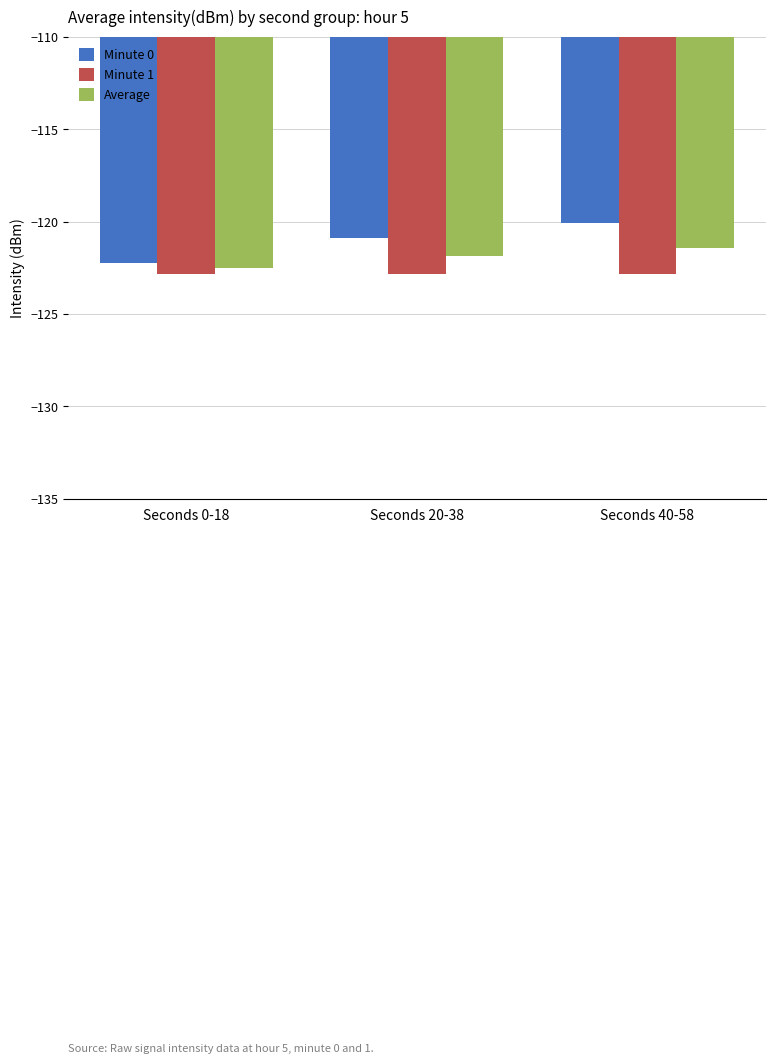

Which series has the largest total across all categories?

Minute 0